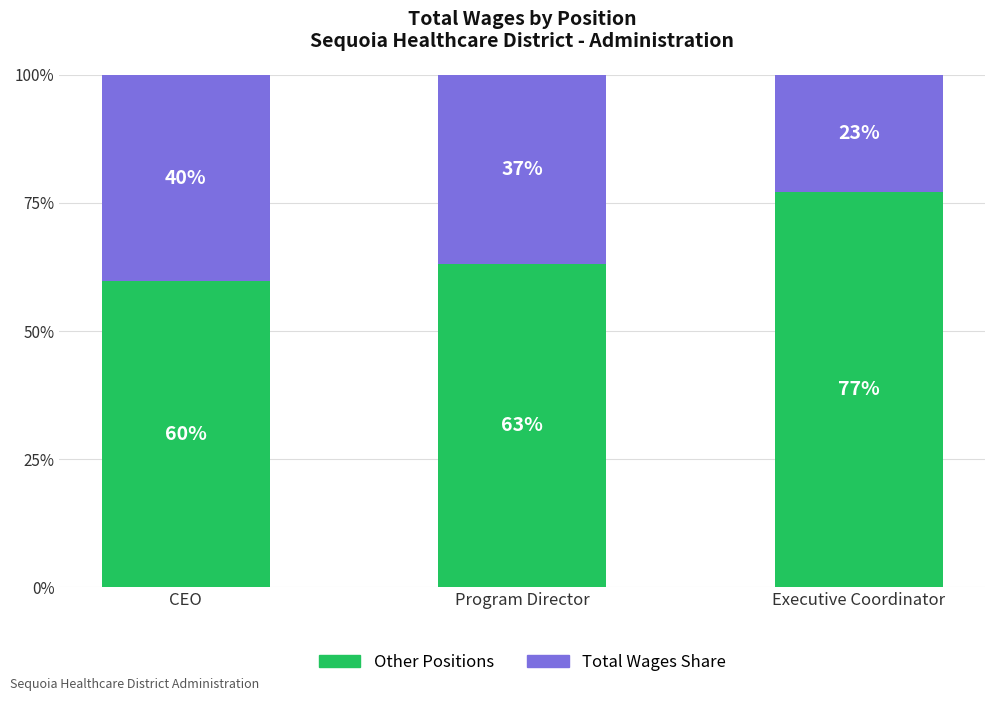

What is the total value across all series at Program Director?

100.0